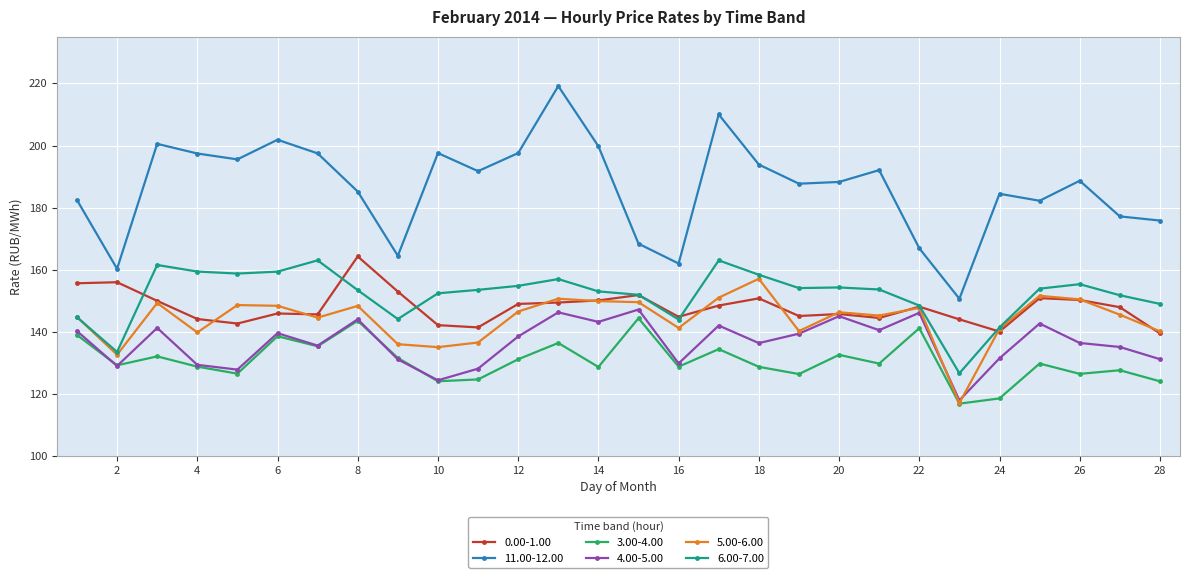

Which series has the largest range (max minus min)?

11.00-12.00